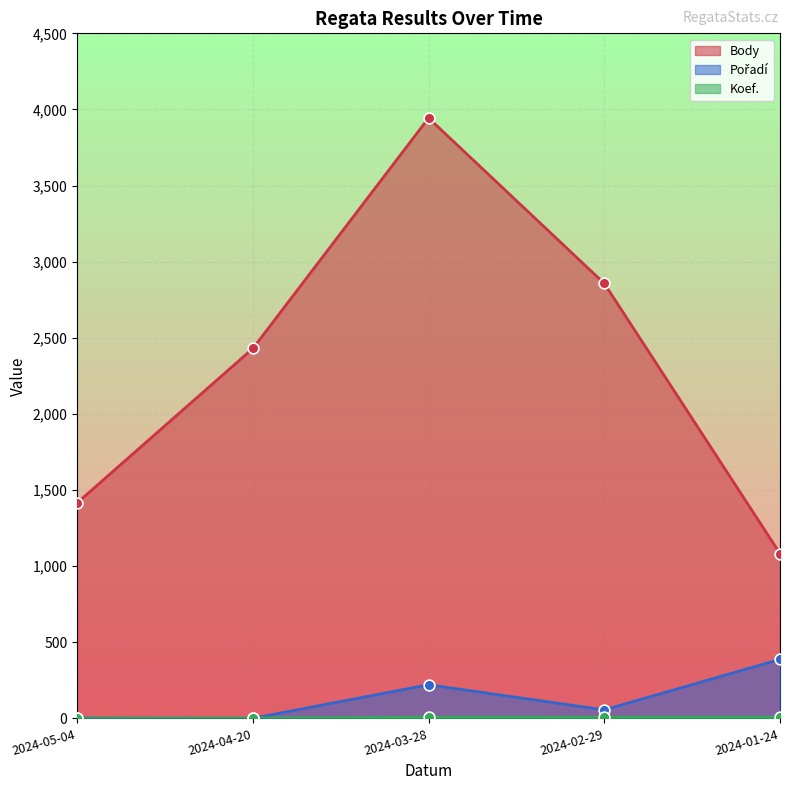

Which series contains the lowest Y value?

Pořadí